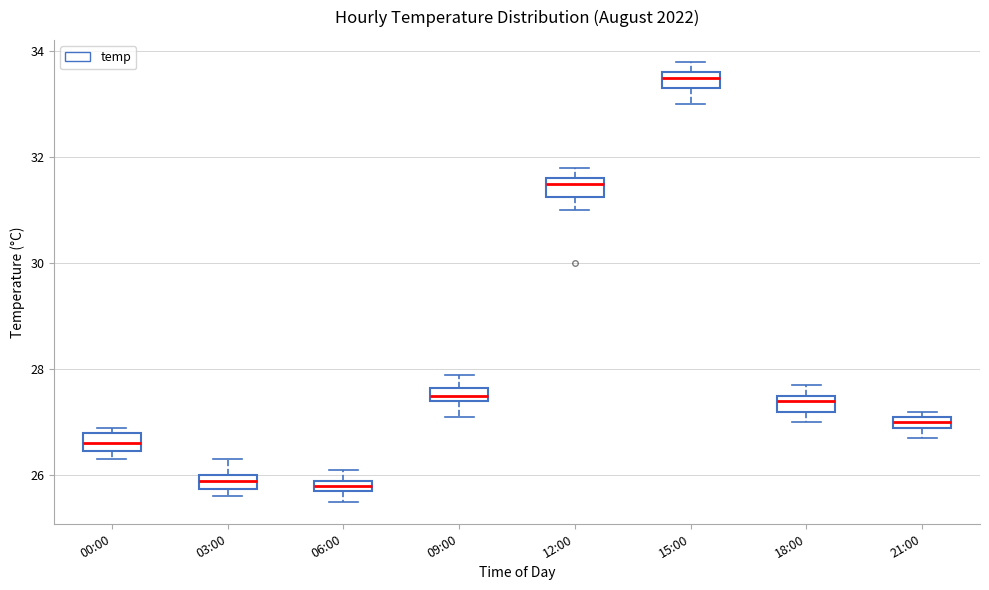

Where is the lower edge of the box for 18:00 on the y-axis? The values are not printed on the chart, so give them approximately, as read against the axis.

27.2